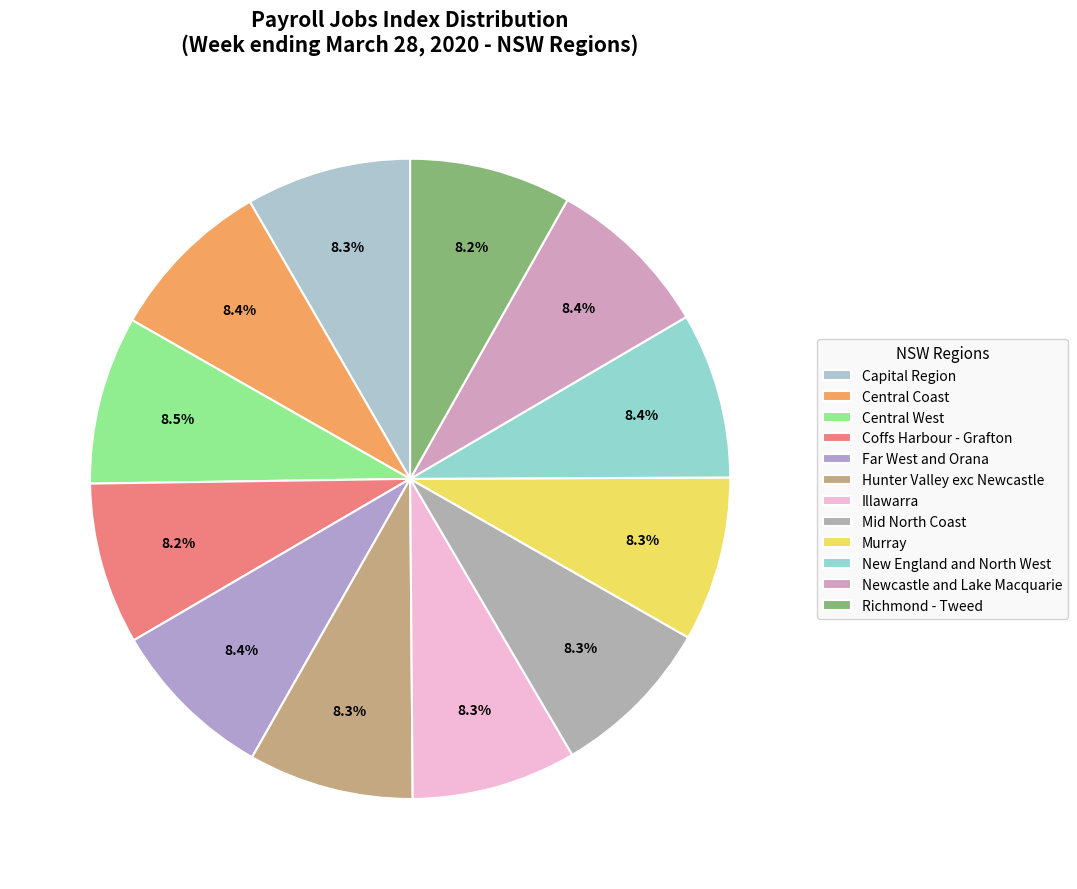

How many segments does this pie chart have?

12